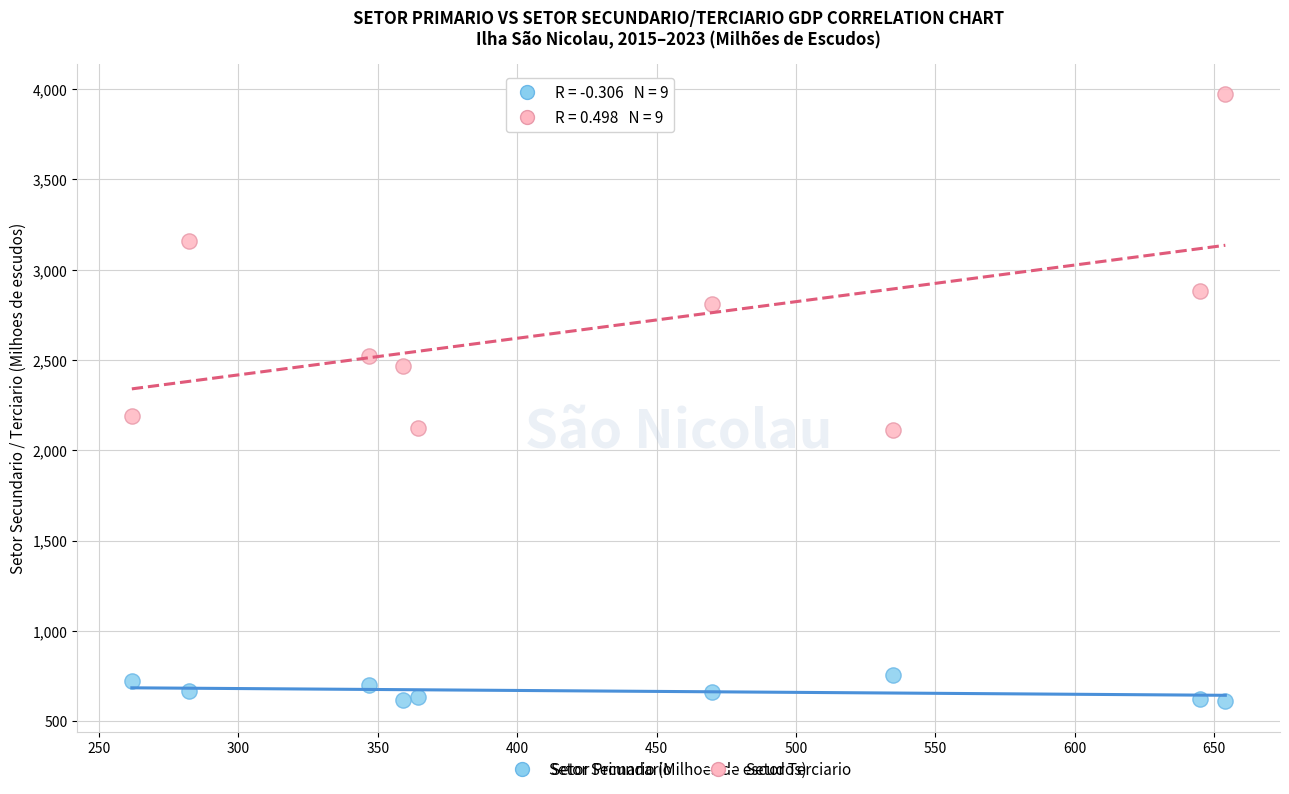

Which series reaches the minimum Y coordinate?

Setor Secundario